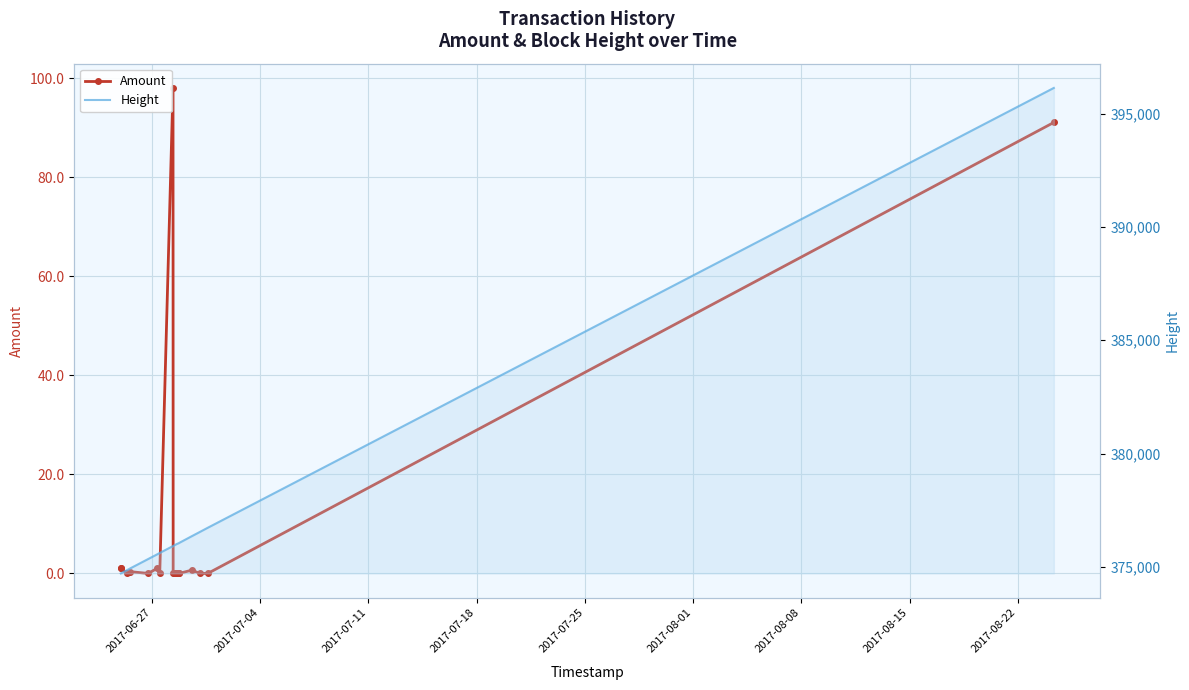

What is the label of the 19th point from the right?

2017-06-27